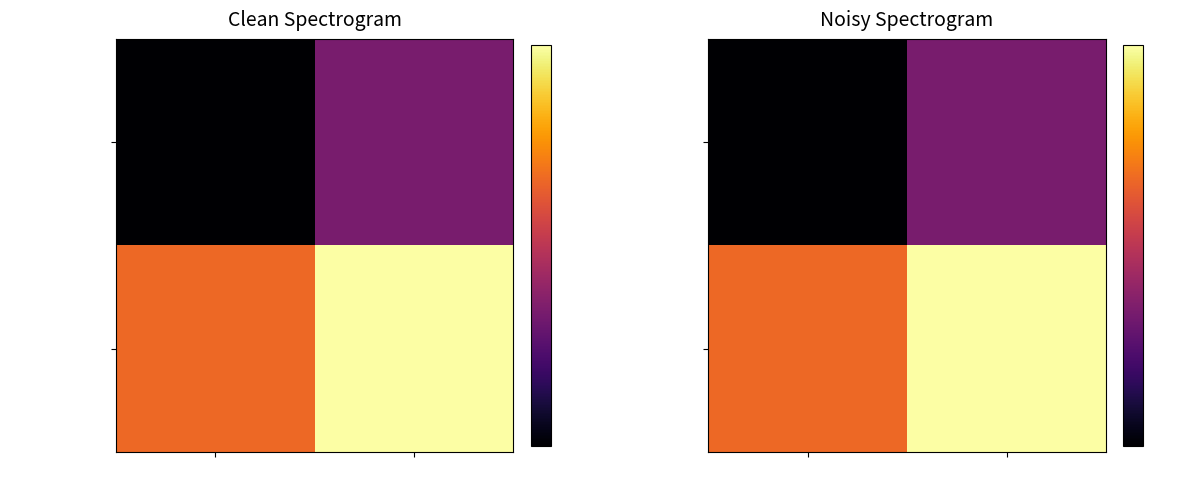

Count the number of data series in this chart.

2